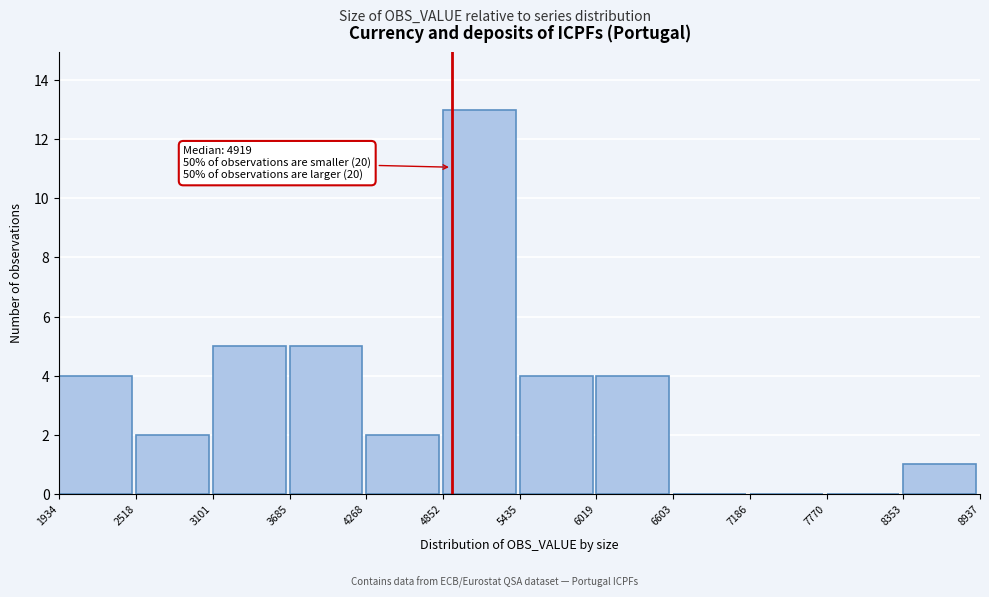

Which range on the x-axis has the tallest bar?

4852 to 5435